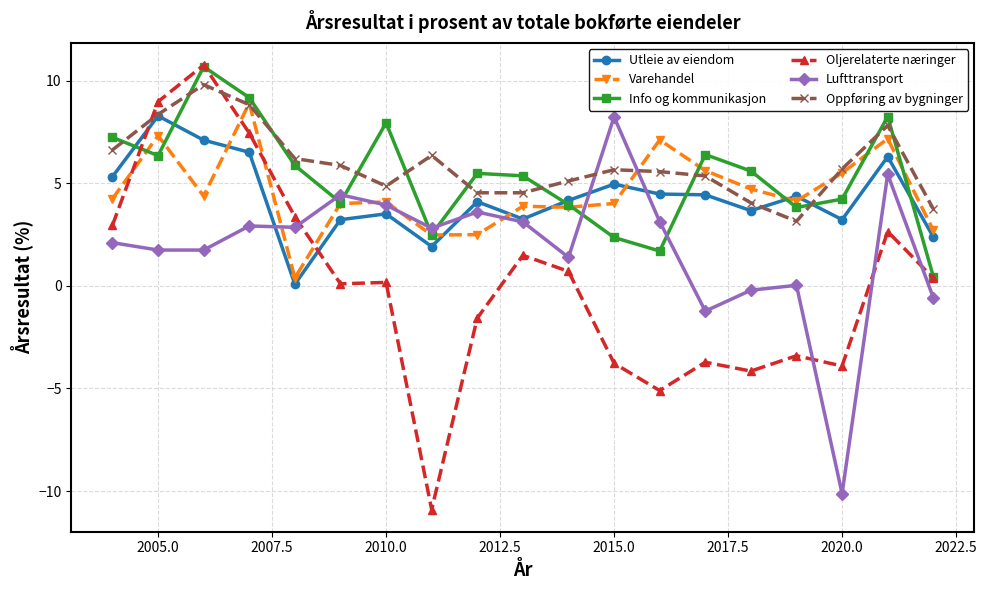

At how many categories does at least one series exceed -3?

19